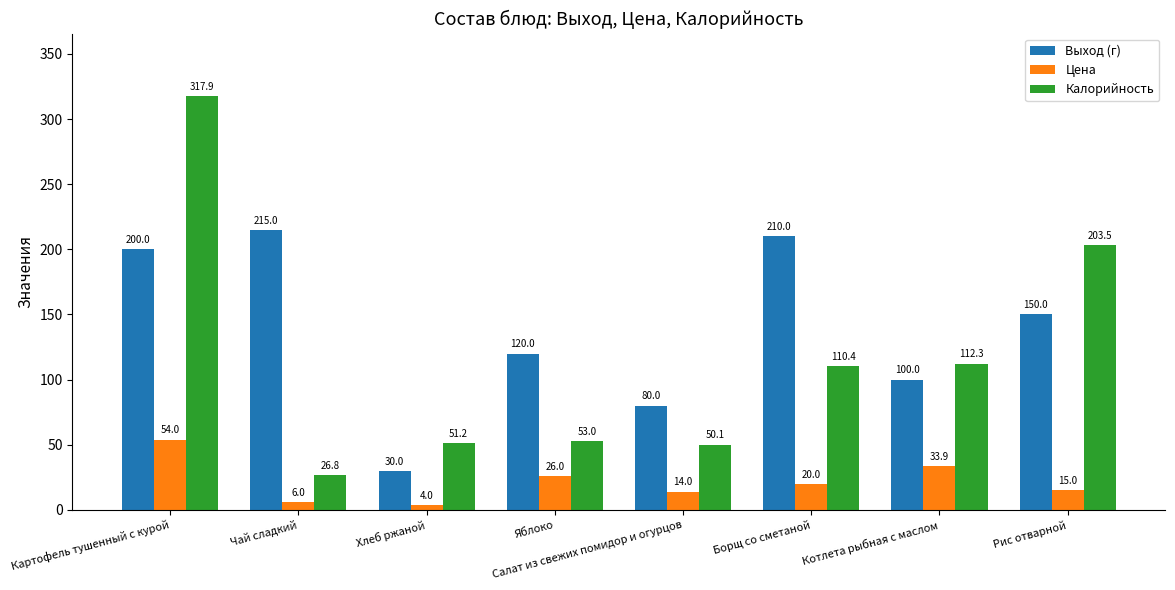

Which series has the largest range (max minus min)?

Калорийность